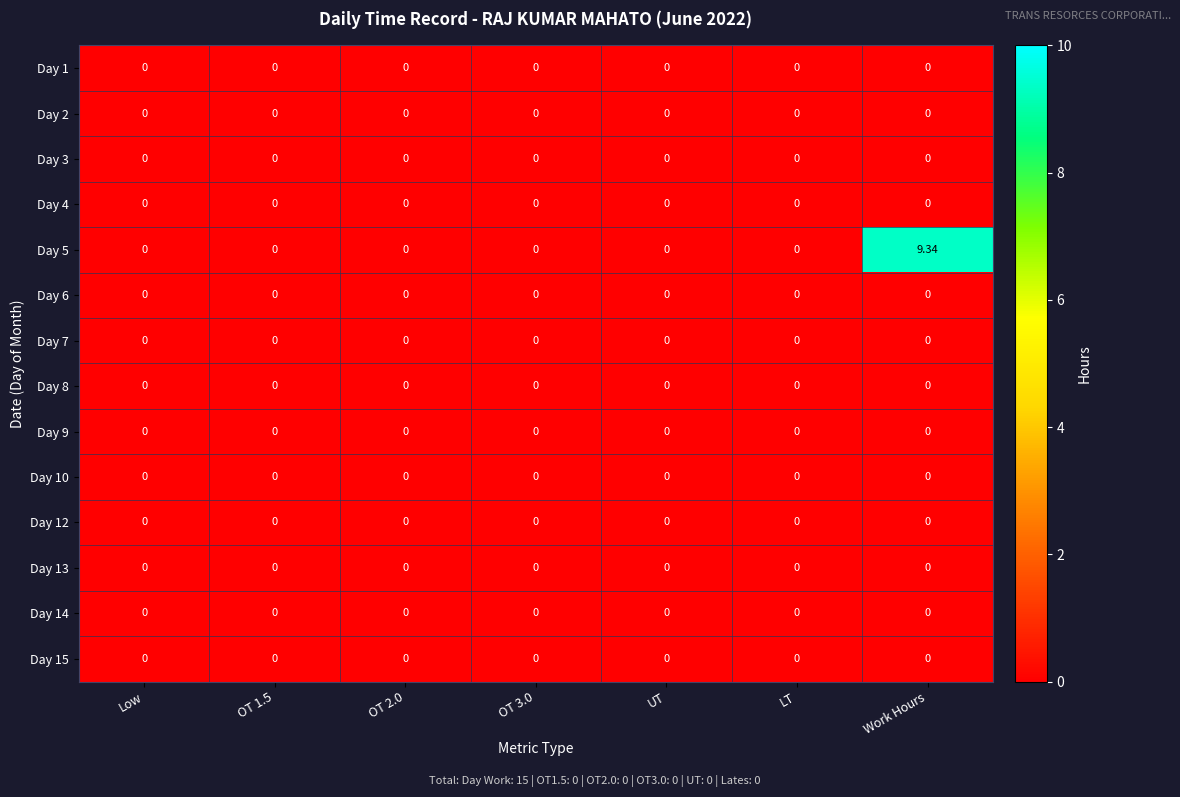

Which category has the highest value across all series?

Work Hours